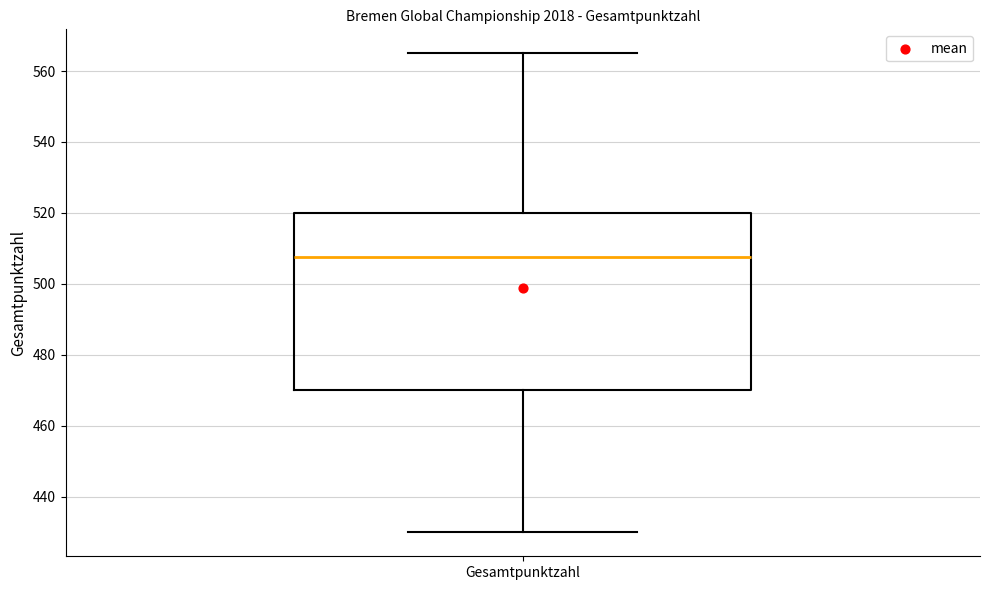

Transcribe this box plot: give where the median line is, the range the box spans, and where the two whiskers end, as read against the y-axis. The values are not printed on the chart, so give them approximately, as read against the axis.

median 508, box 470 to 520, whiskers 430 to 566